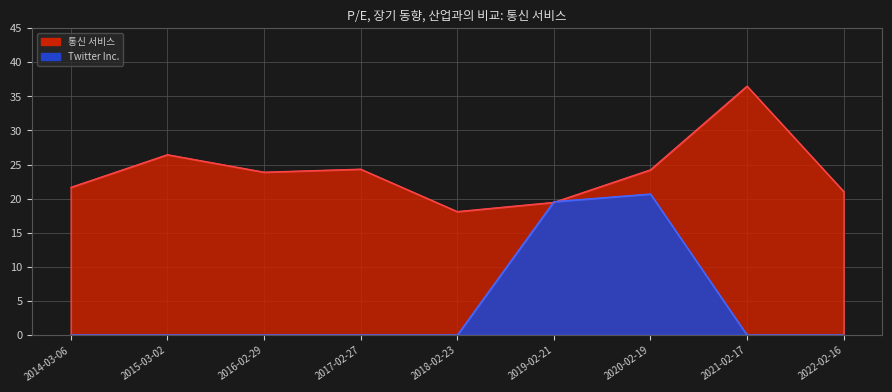

Where is the first local maximum for Twitter Inc.?

2020-02-19